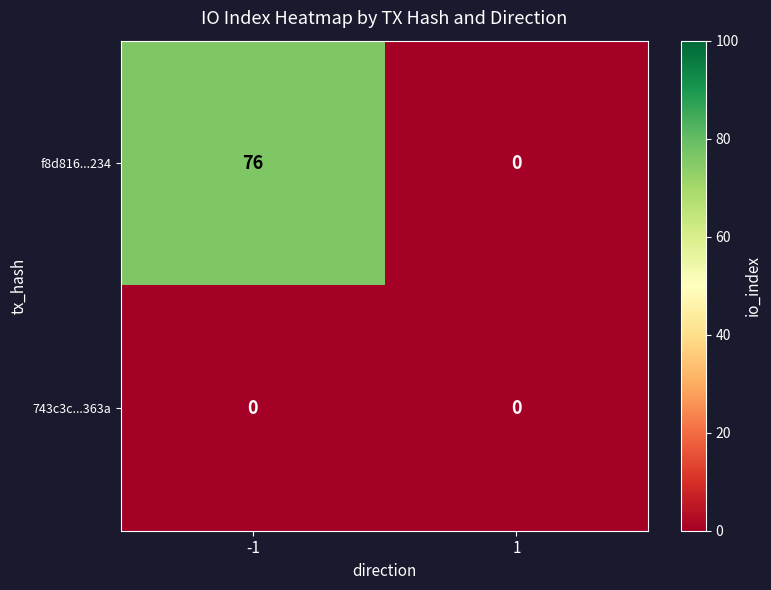

Which series has the largest range (max minus min)?

f8d816...234